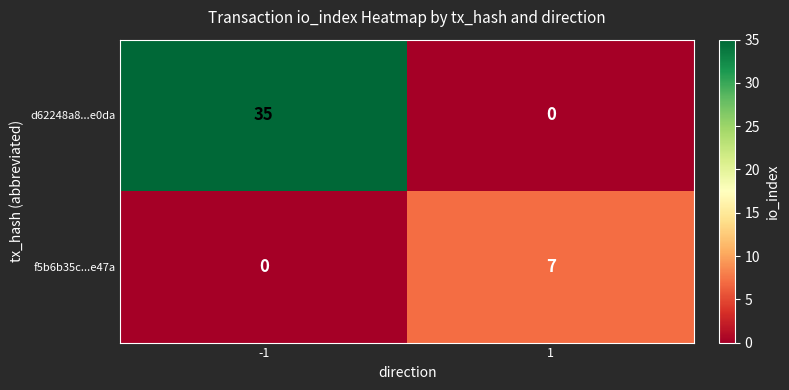

What is the greatest value displayed?

35